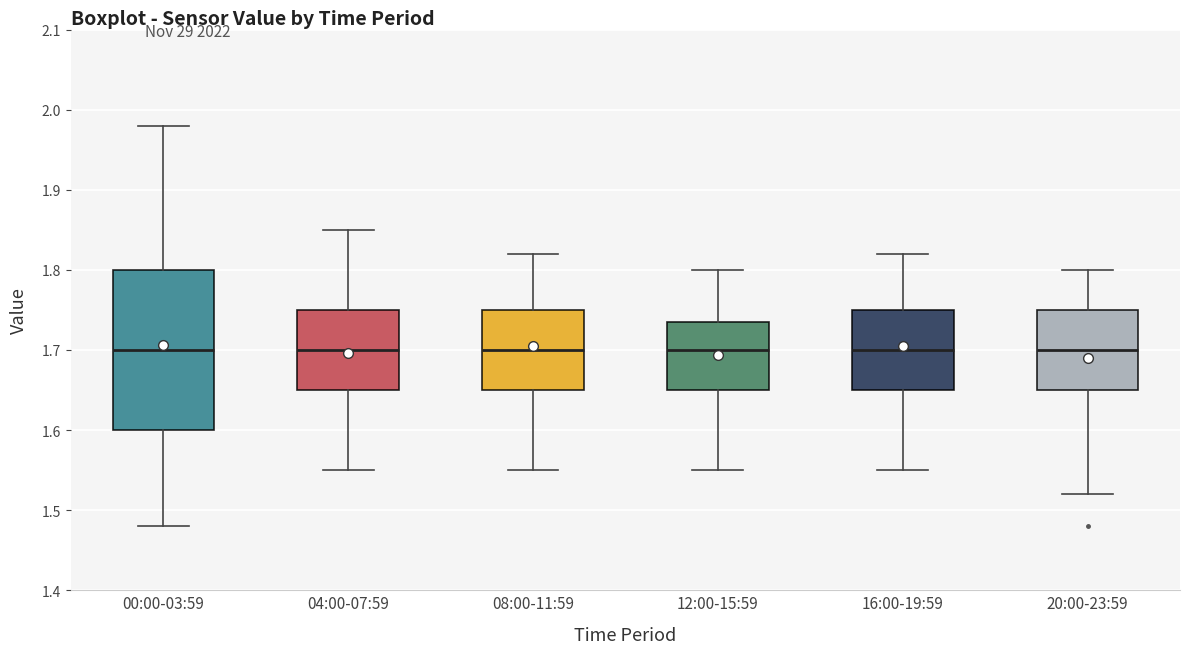

Reading left to right, transcribe this box plot: for each box, give where its median line is, the range the box spans, and where its two whiskers end, as read against the y-axis. The values are not printed on the chart, so give them approximately, as read against the axis.

00:00-03:59: median 1.70, box 1.60 to 1.80, whiskers 1.48 to 1.98
04:00-07:59: median 1.70, box 1.65 to 1.75, whiskers 1.55 to 1.85
08:00-11:59: median 1.70, box 1.65 to 1.75, whiskers 1.55 to 1.82
12:00-15:59: median 1.70, box 1.65 to 1.74, whiskers 1.55 to 1.80
16:00-19:59: median 1.70, box 1.65 to 1.75, whiskers 1.55 to 1.82
20:00-23:59: median 1.70, box 1.65 to 1.75, whiskers 1.52 to 1.80